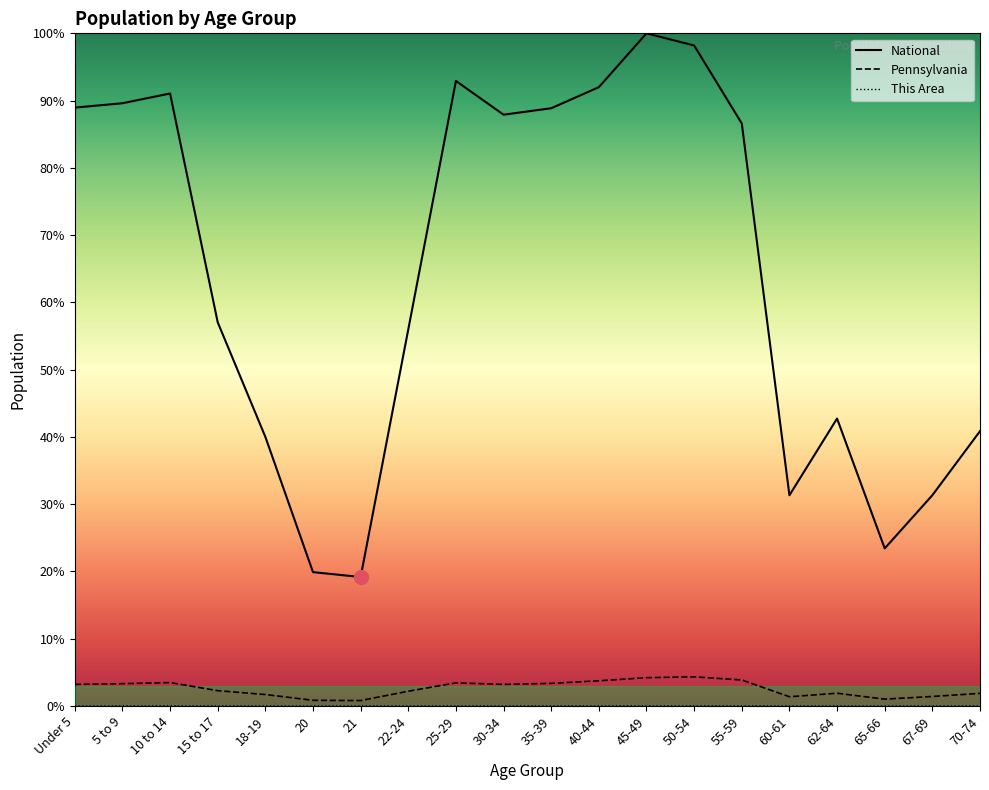

How many series are shown in this chart?

3